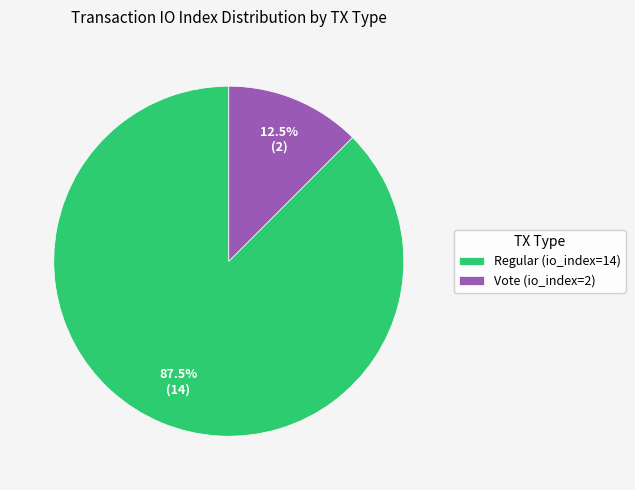

Which has a higher value, Vote (io_index=2) or Regular (io_index=14)?

Regular (io_index=14)